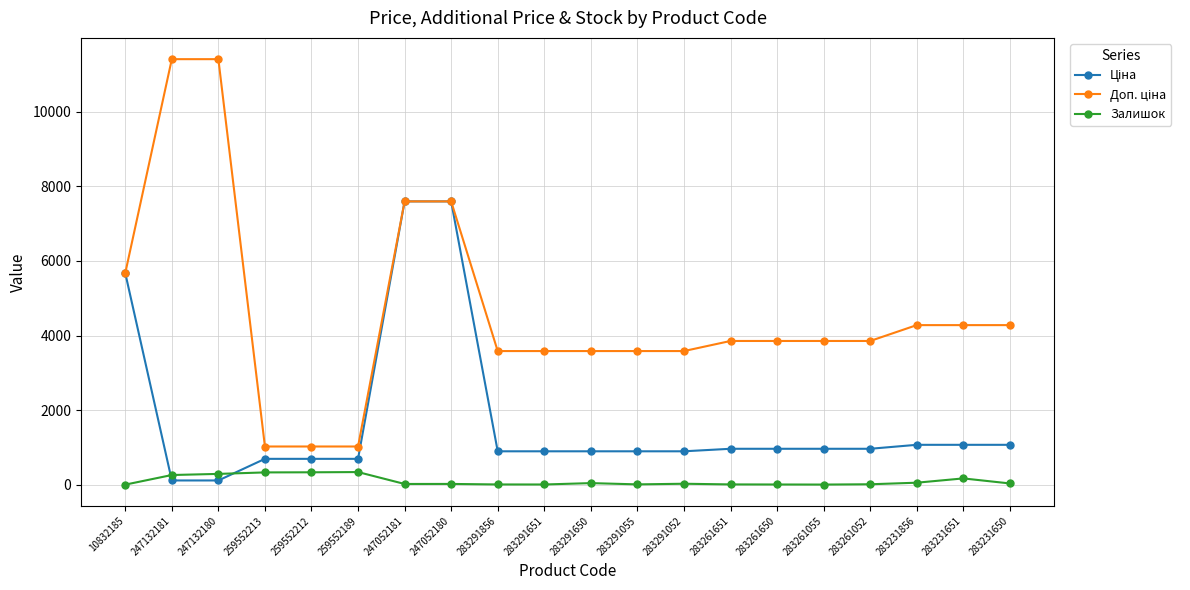

What is the maximum value shown in the chart?

11410.0